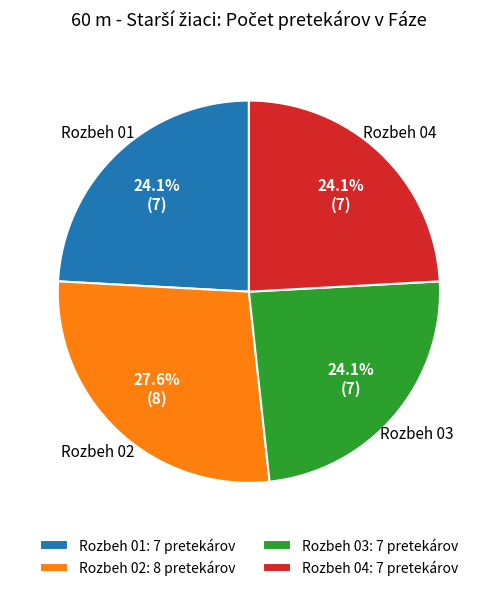

Is there any slice that represents more than half of the pie?

No